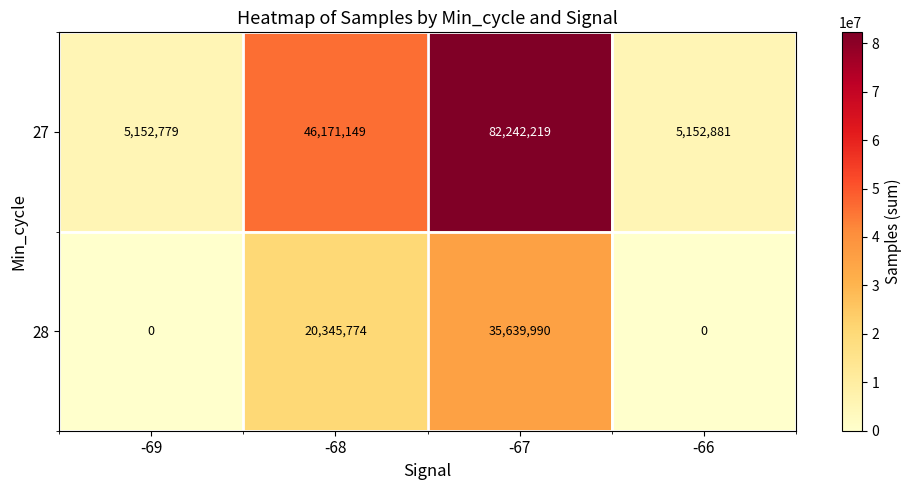

What is the difference between the highest and lowest values at -66?

5152881